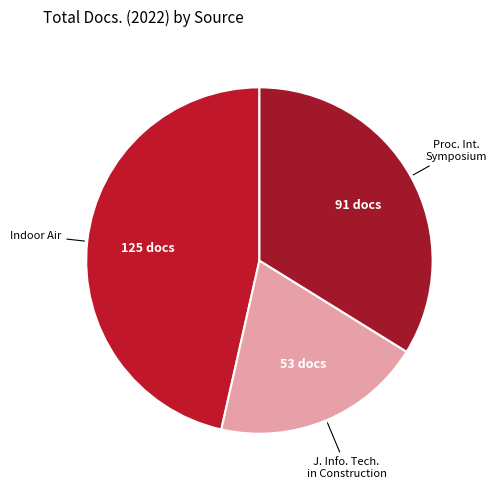

Combined, do J. Info. Tech. in Construction and Proc. Int. Symposium account for over 50%?

Yes